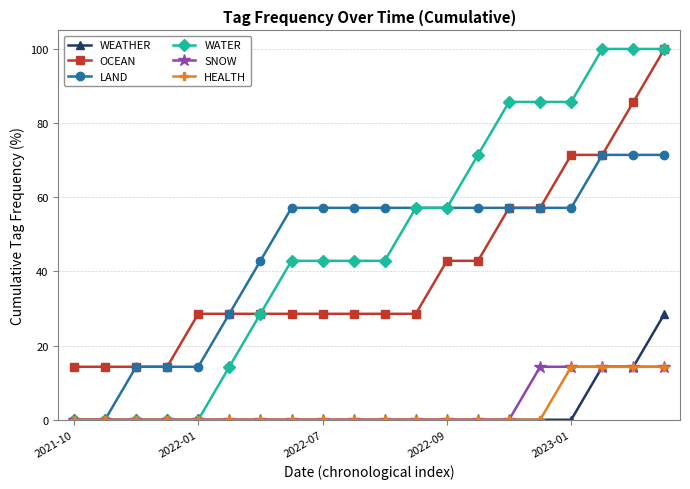

What is the value of the LAND point at the 15th from the left?

57.1